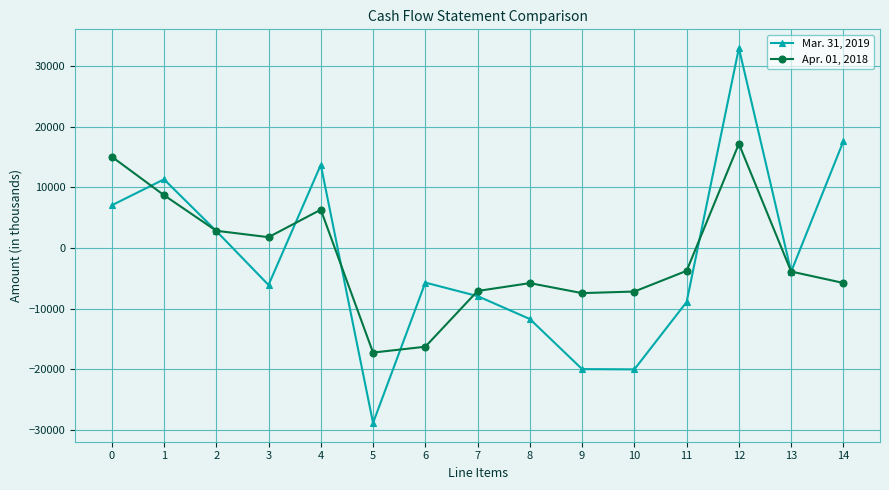

What is the value of the Mar. 31, 2019 point at the 12th from the left?

-8893